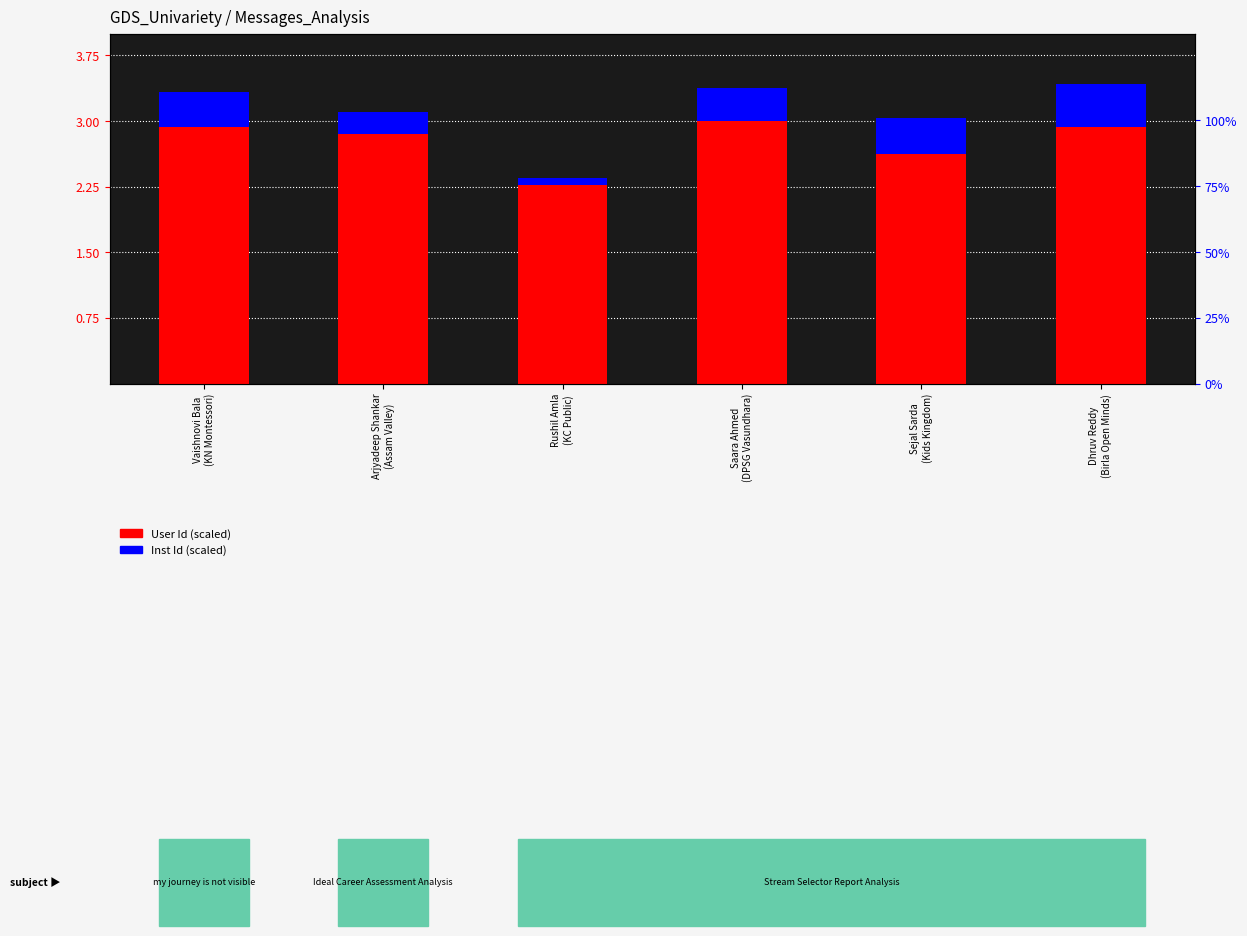

At which category is the sum across all series the highest?

Dhruv Reddy
(Birla Open Minds)